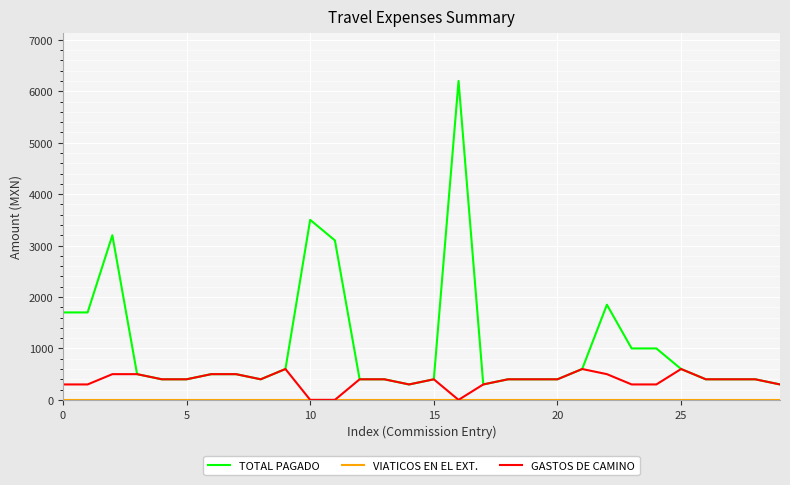

What is the greatest value displayed?

6200